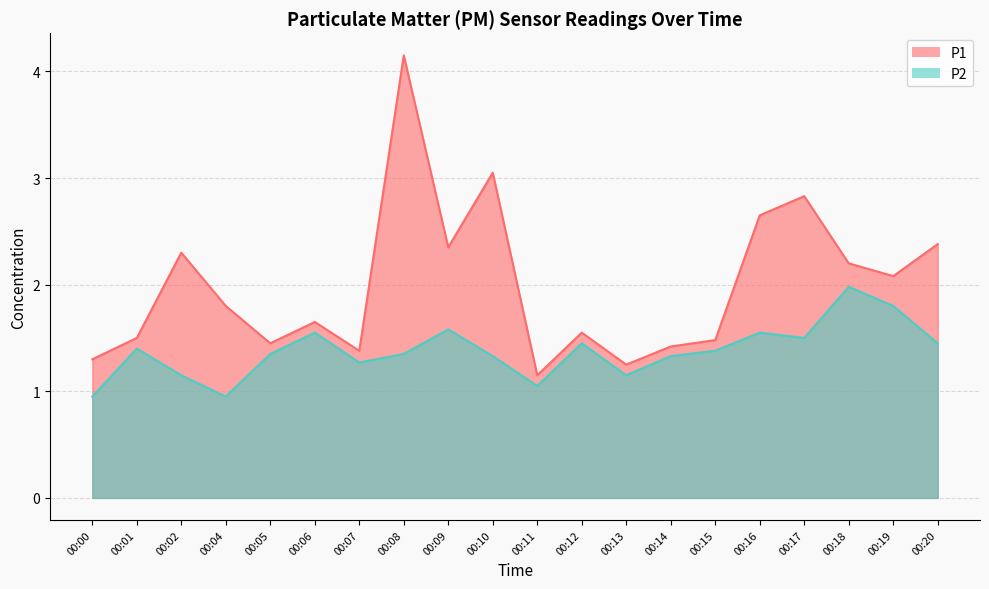

Rank the series at 00:19 from highest to lowest value.

P1, P2